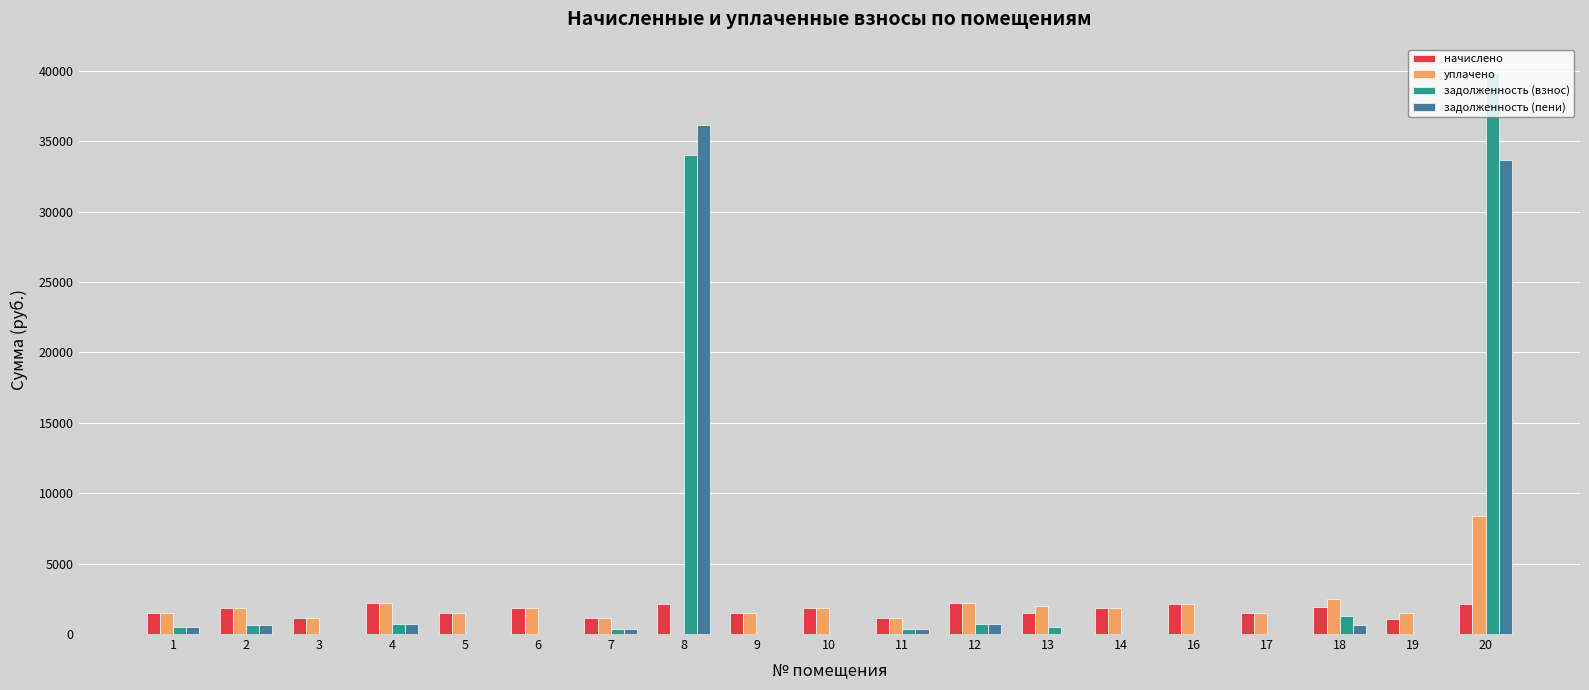

What is the sum of all задолженность (взнос) values?

78947.2